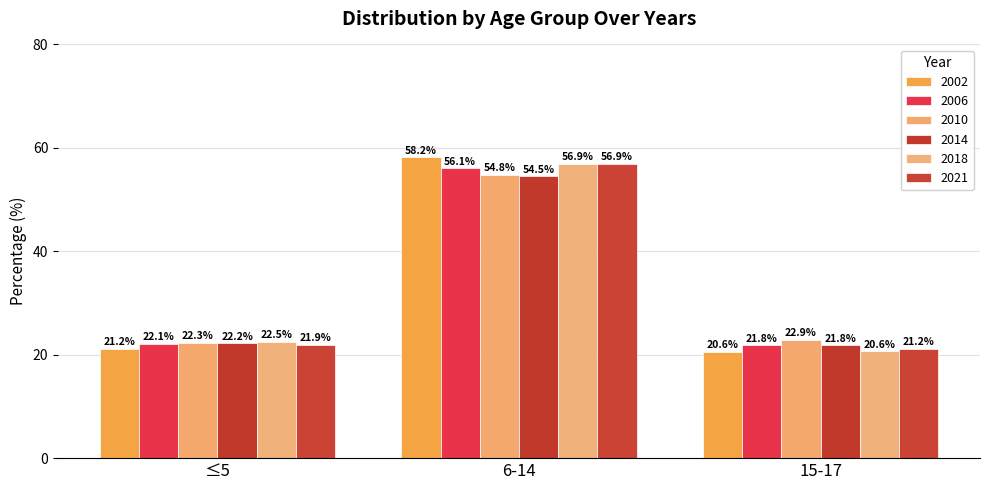

What are all the series names shown in the legend?

2002, 2006, 2010, 2014, 2018, 2021